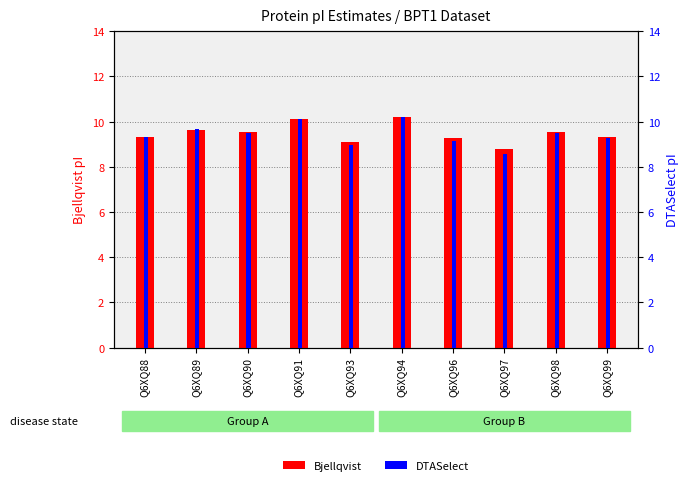

Reading left to right, transcribe all the data shown in this chart.

Bjellqvist: 9.3	9.6	9.6	10.1	9.1	10.2	9.3	8.8	9.5	9.3
DTASelect: 9.3	9.7	9.5	10.1	9.0	10.2	9.1	8.6	9.5	9.3